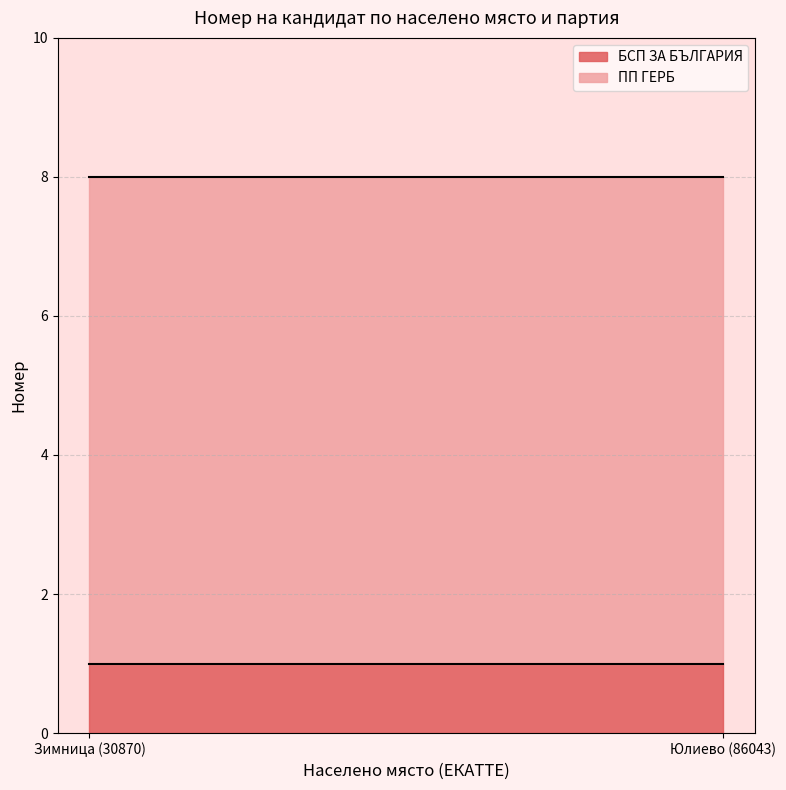

What is the minimum value shown in the chart?

1